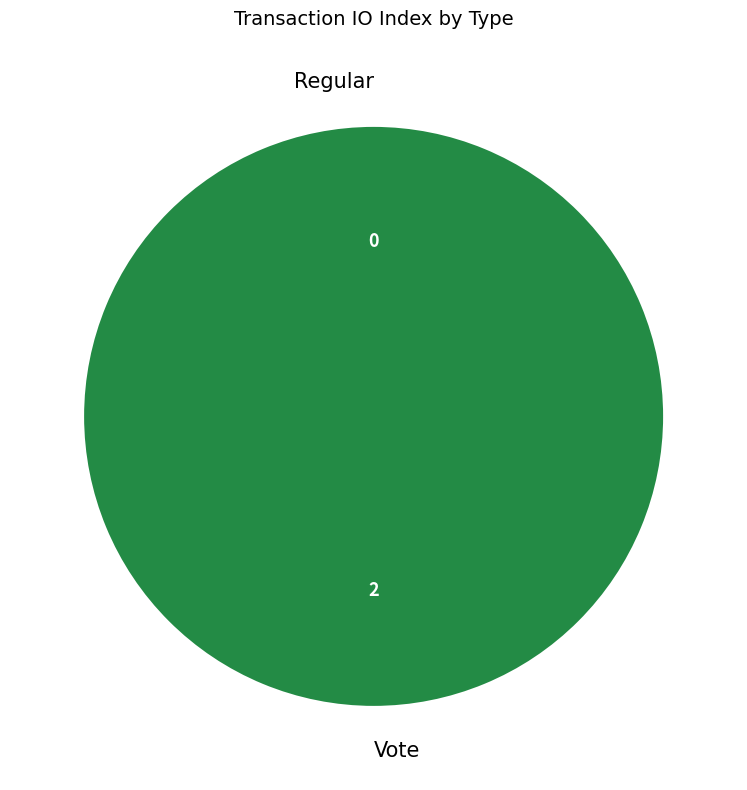

How many slices are in this pie chart?

2